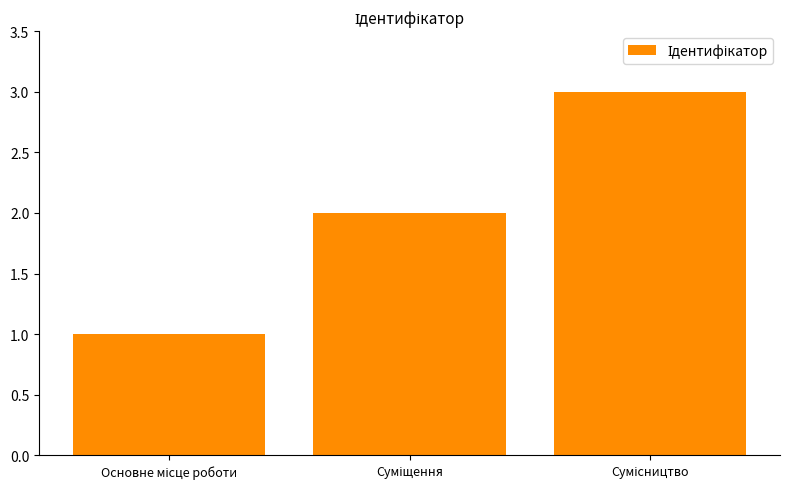

What is the sum of all values?

6